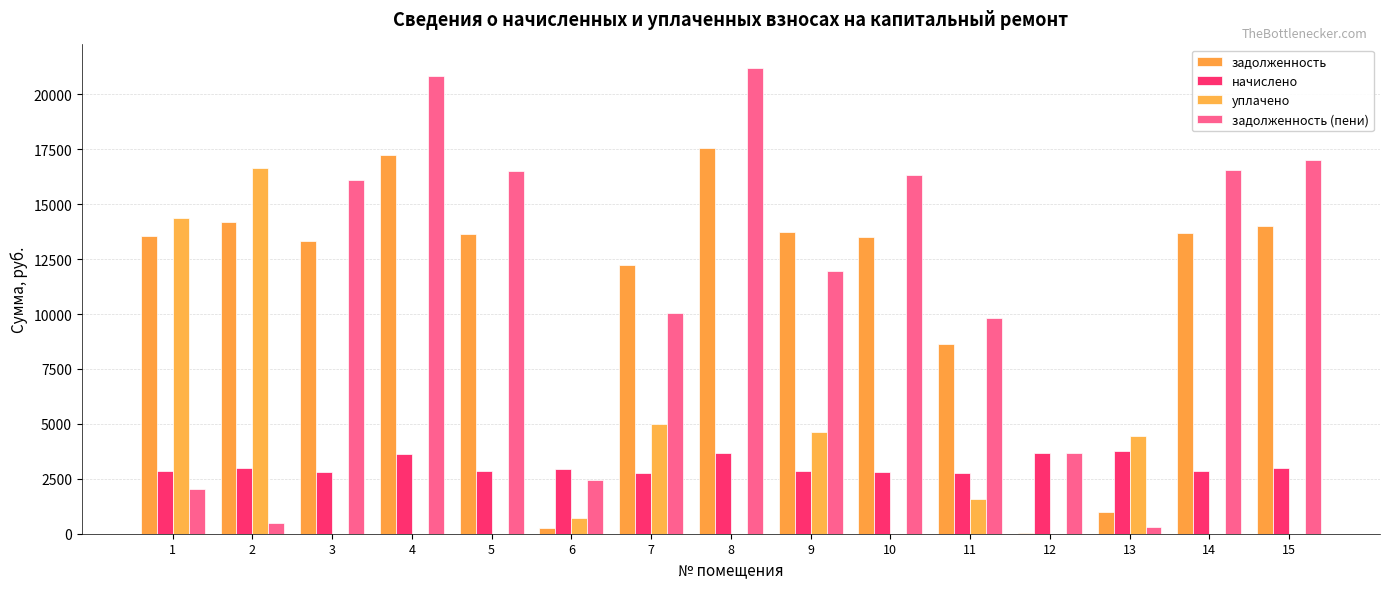

What is the difference between the maximum and minimum values in the уплачено series?

16673.1